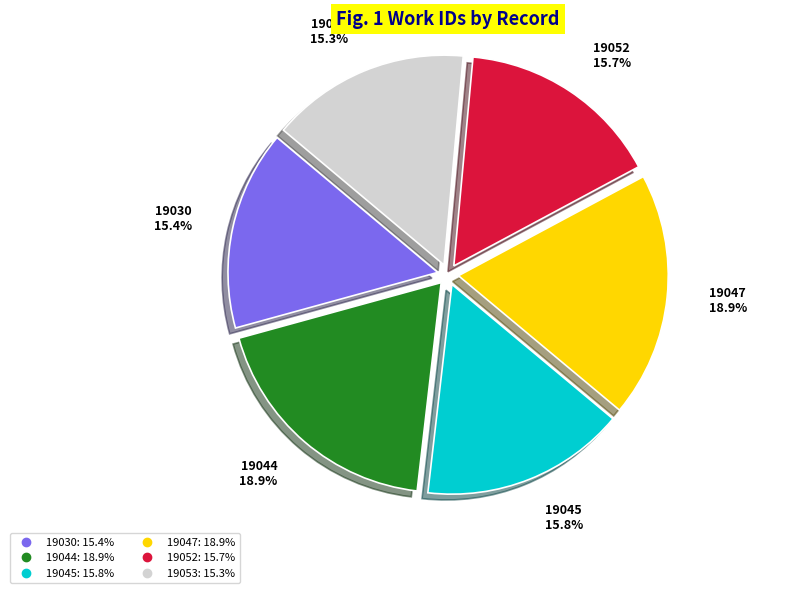

How many segments does this pie chart have?

6